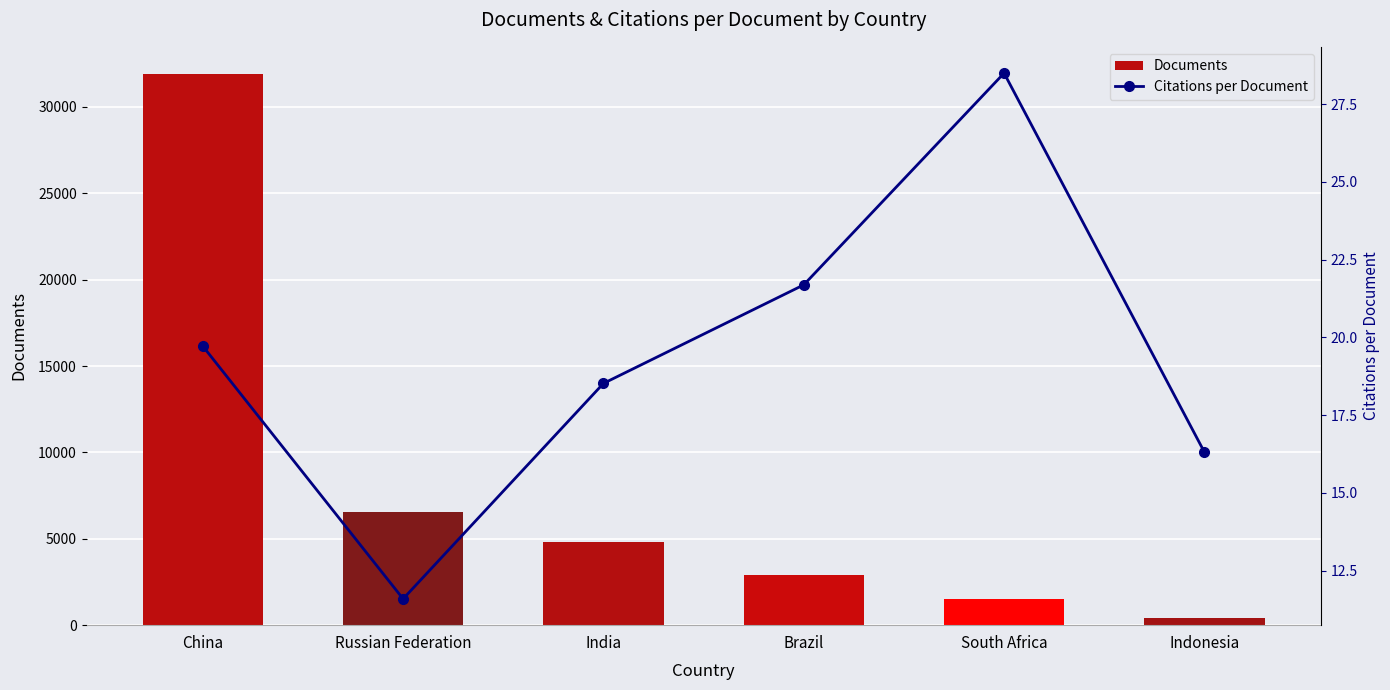

Rank the series by their maximum value, from lowest to highest.

Citations per Document, Documents